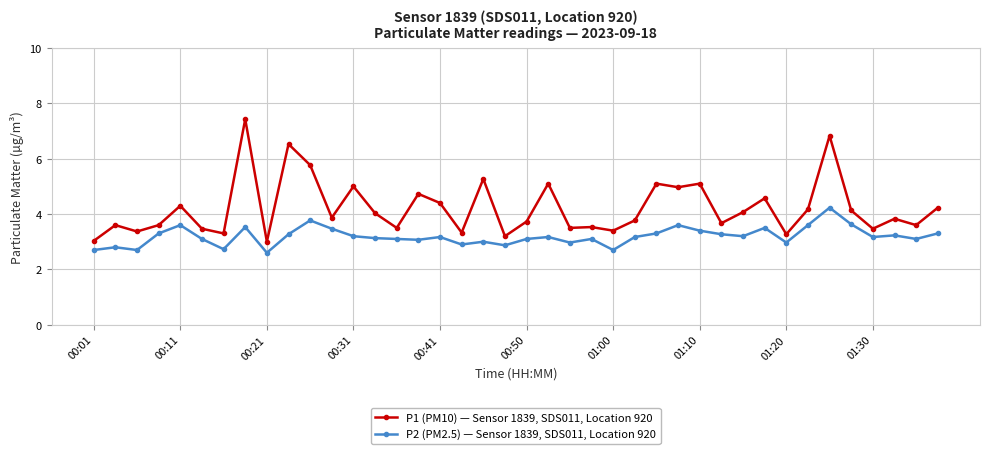

Which series has the largest total across all categories?

P1 (PM10) — Sensor 1839, SDS011, Location 920